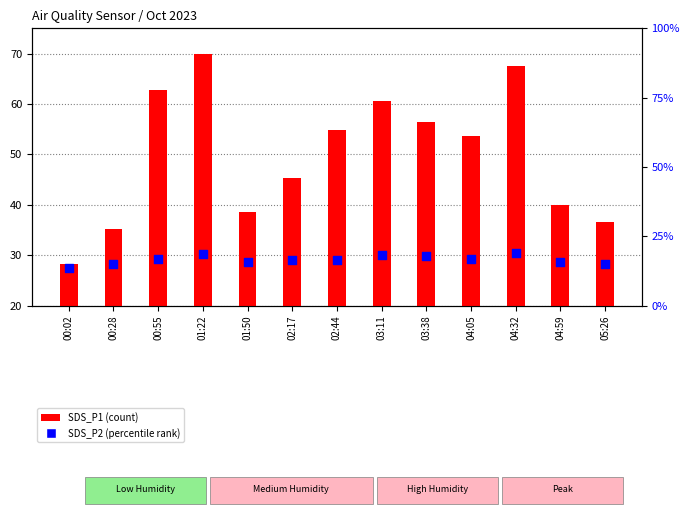

At how many categories does at least one series exceed 47?

7